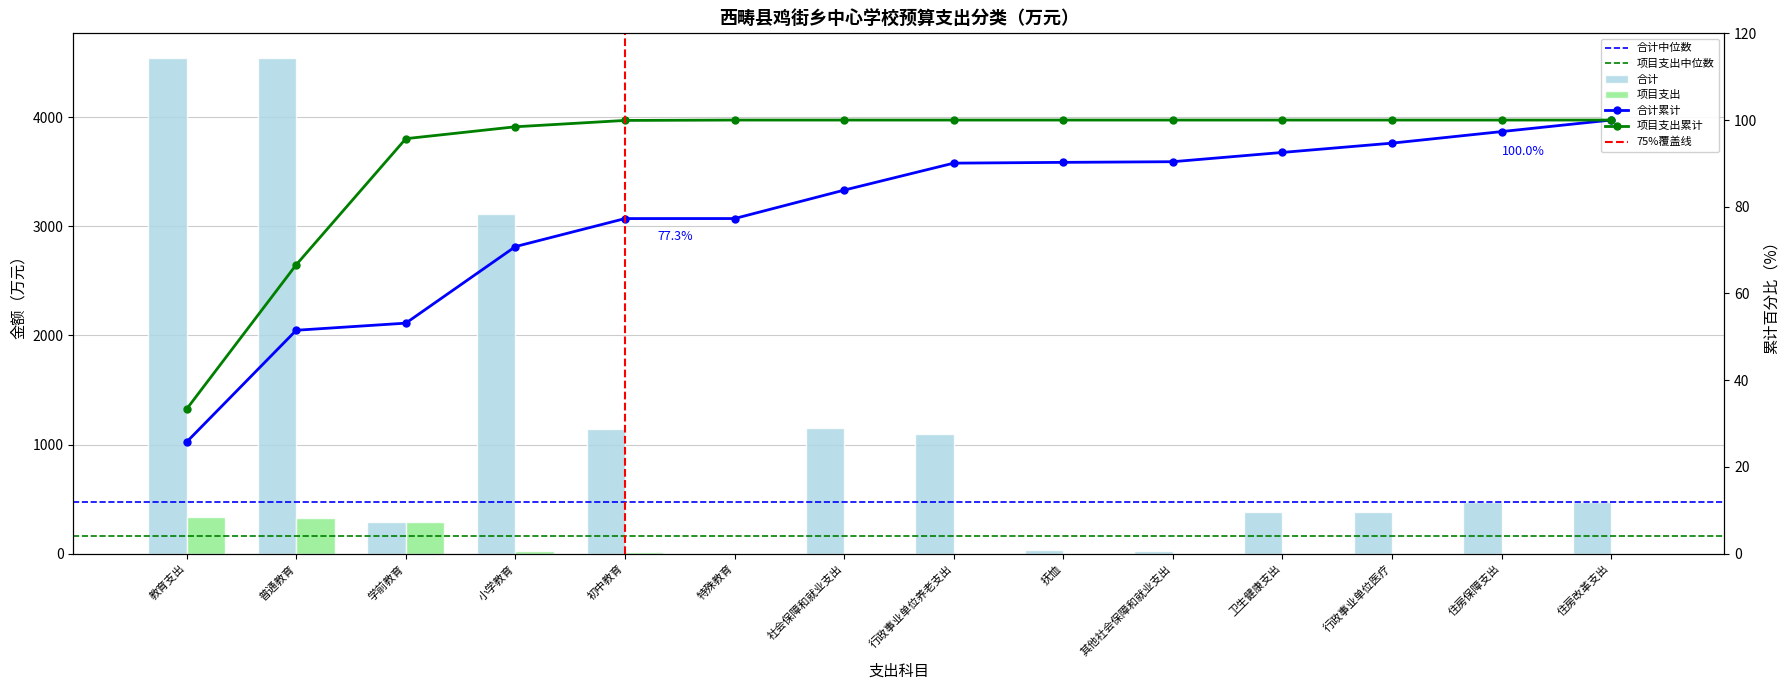

Which label corresponds to the largest value in the chart?

教育支出